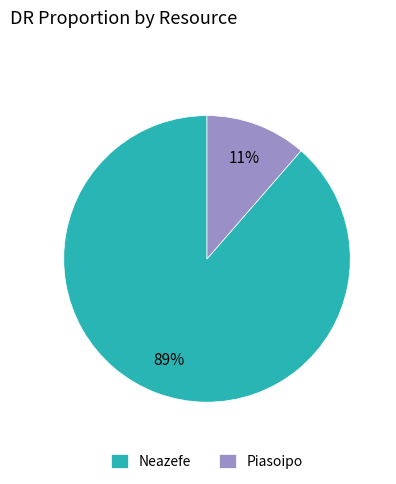

How many segments does this pie chart have?

2